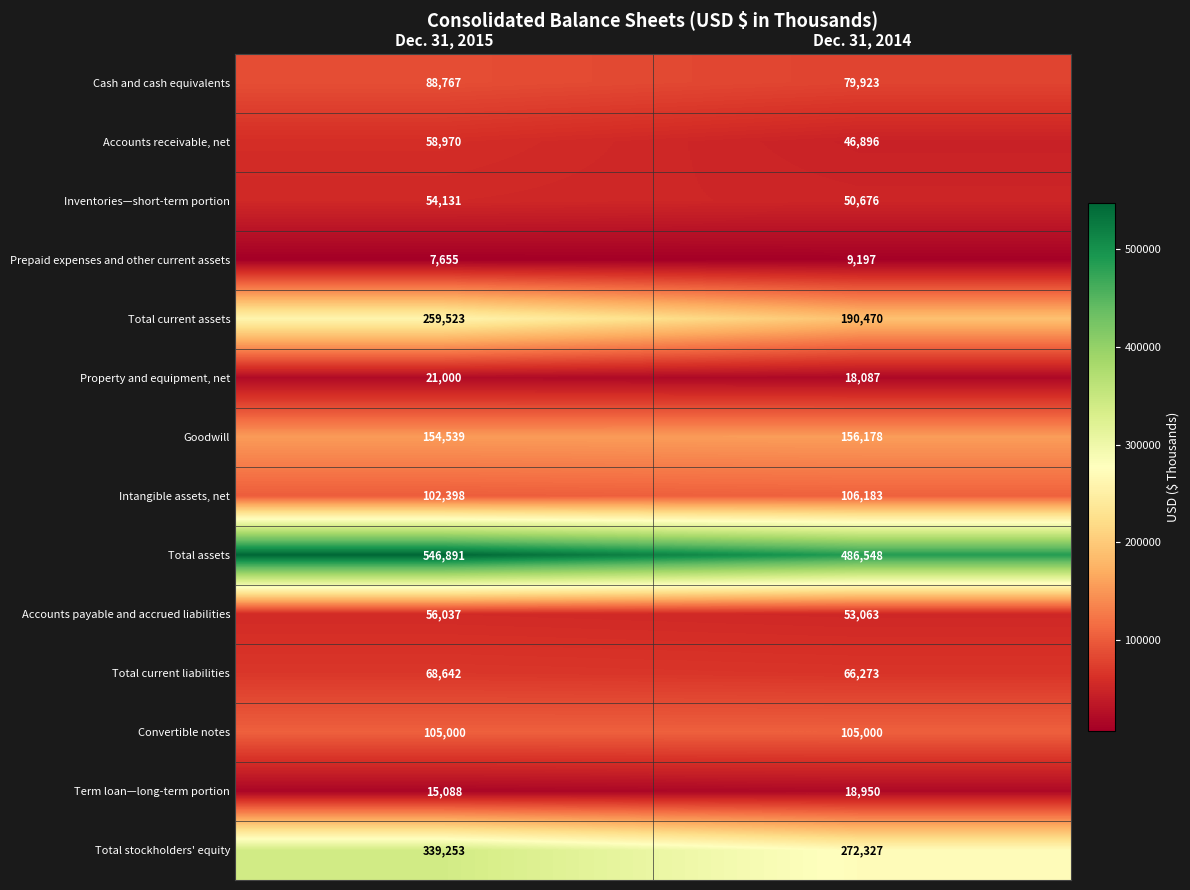

How many categories are shown in the chart?

2